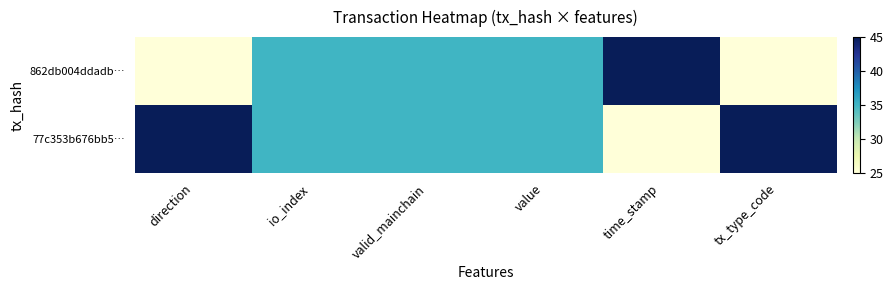

List the series in order of their peak value, highest first.

862db004ddadb…, 77c353b676bb5…